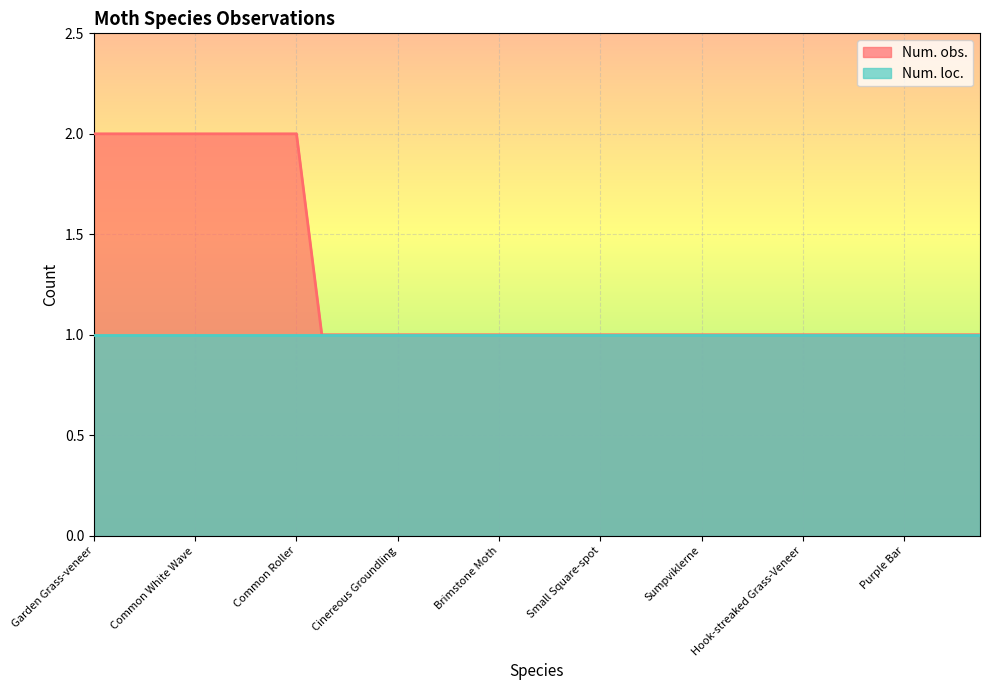

Which label corresponds to the largest value in the chart?

Garden Grass-veneer